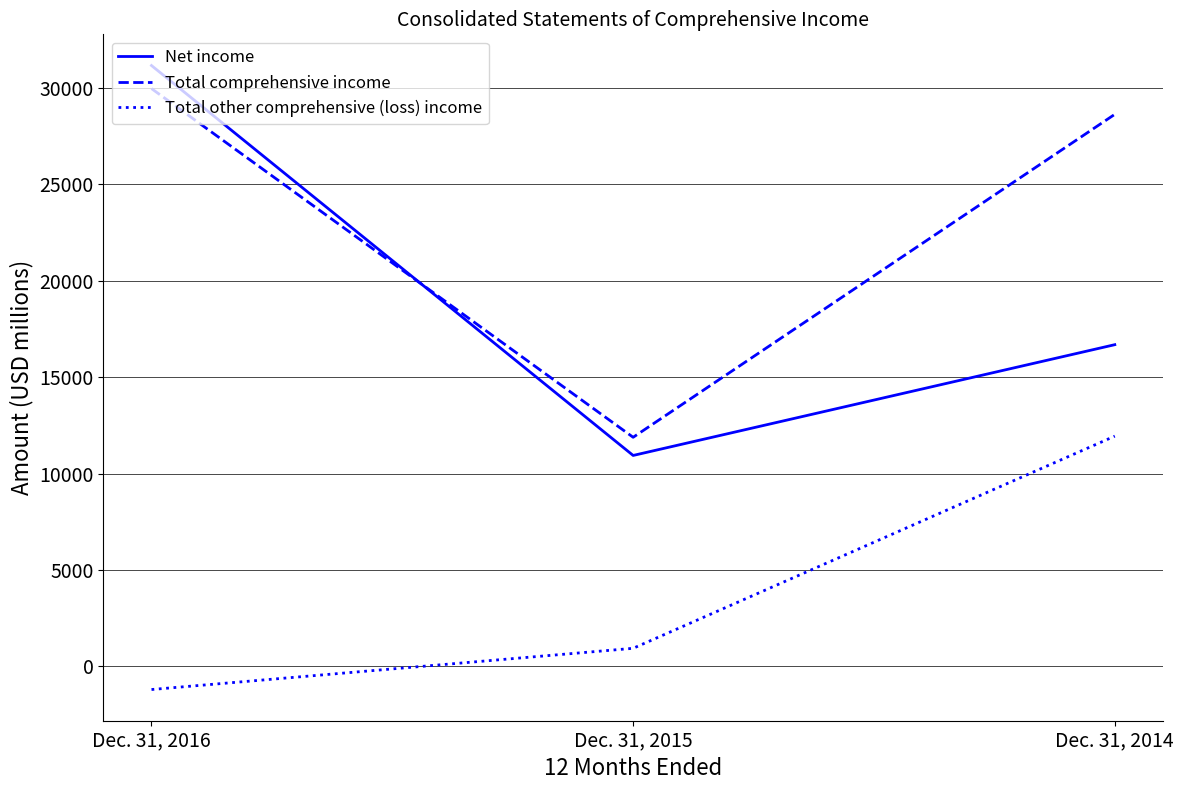

What value does the Total comprehensive income series have at Dec. 31, 2015, to the nearest 10?

11880